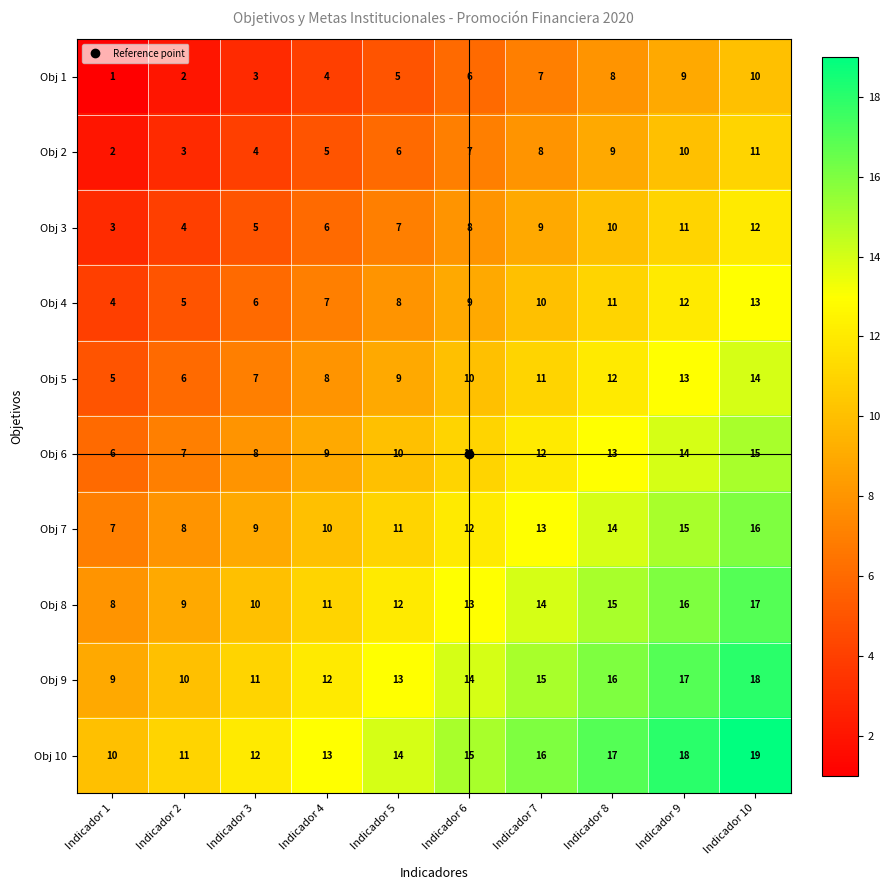

List the series in order of their peak value, lowest first.

Obj 1, Obj 2, Obj 3, Obj 4, Obj 5, Obj 6, Obj 7, Obj 8, Obj 9, Obj 10